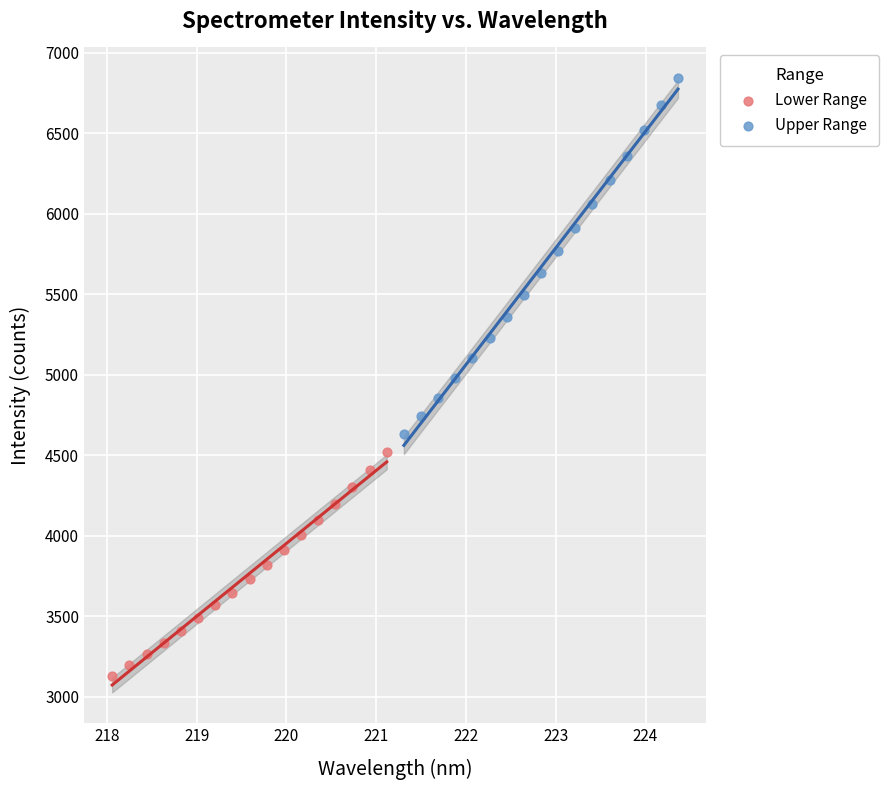

Which series has the widest spread of Y values?

Upper Range